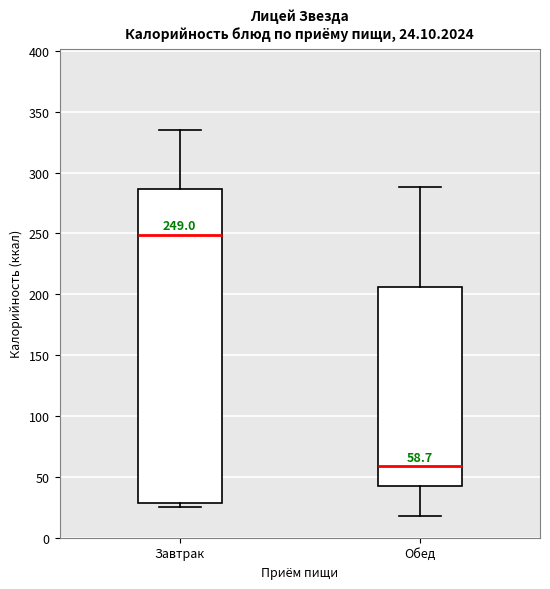

Comparing the boxes themselves (not the whiskers), which one is the tallest?

Завтрак